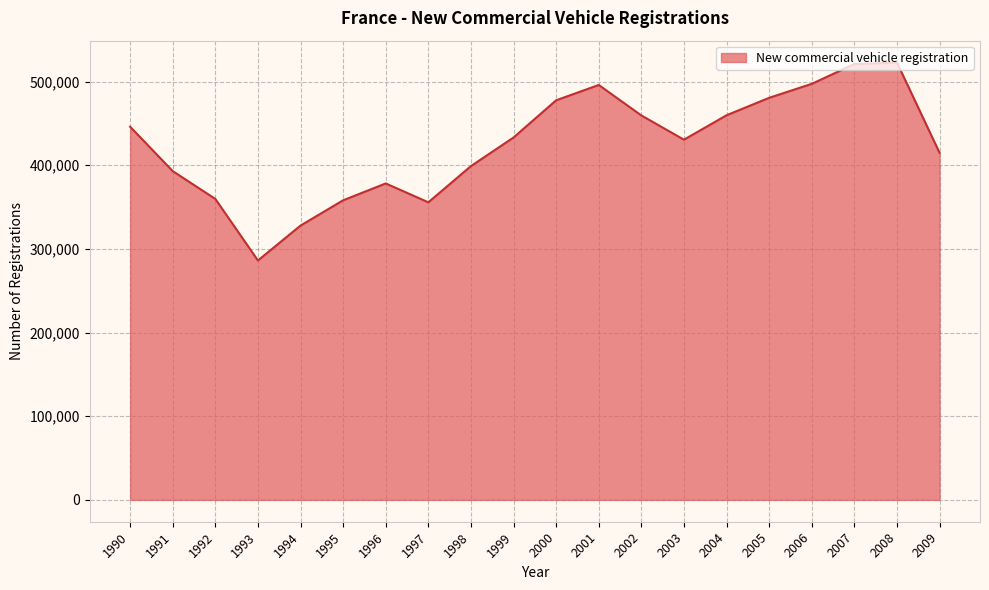

Between 1998 and 2000, which is larger?

2000